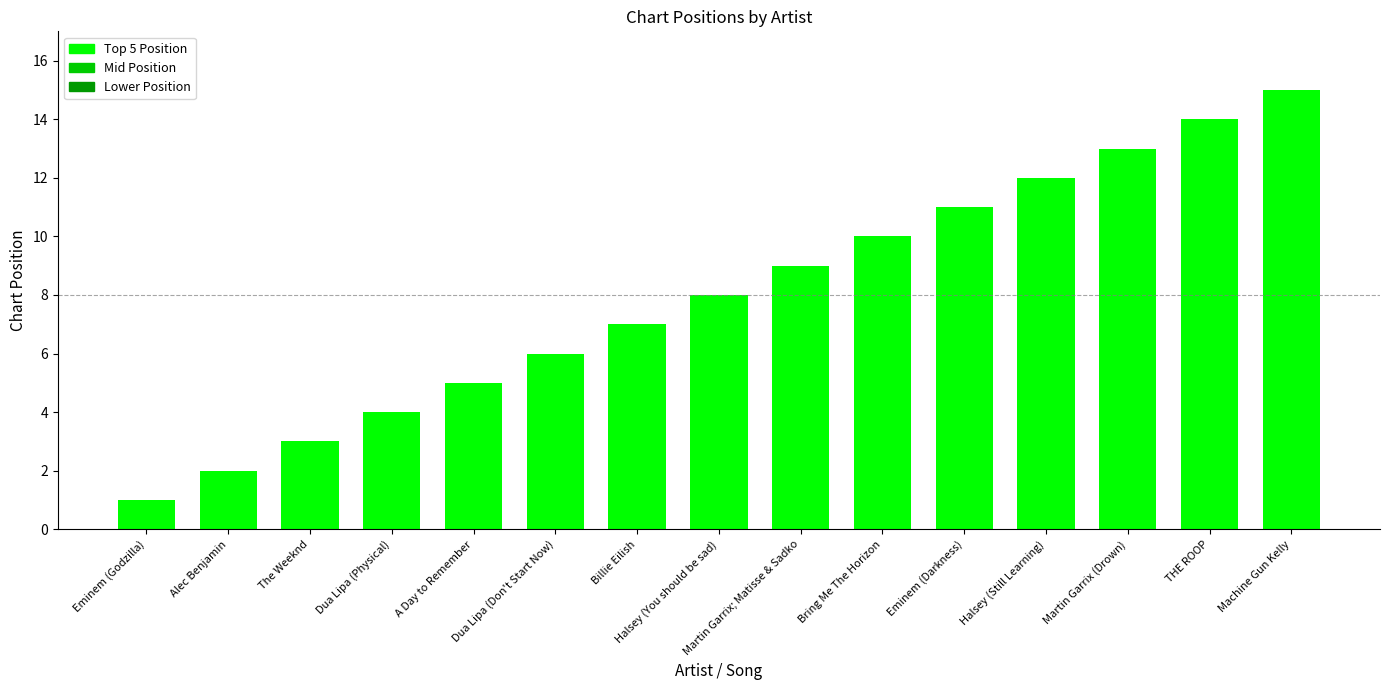

What is the label of the 13th bar from the right?

The Weeknd